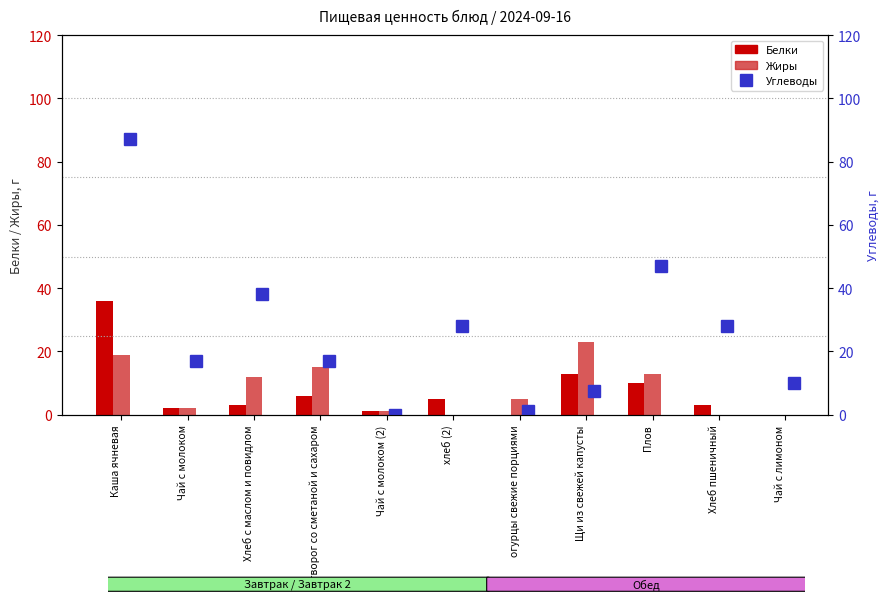

What is the difference between the maximum and minimum values in the Жиры series?

23.0